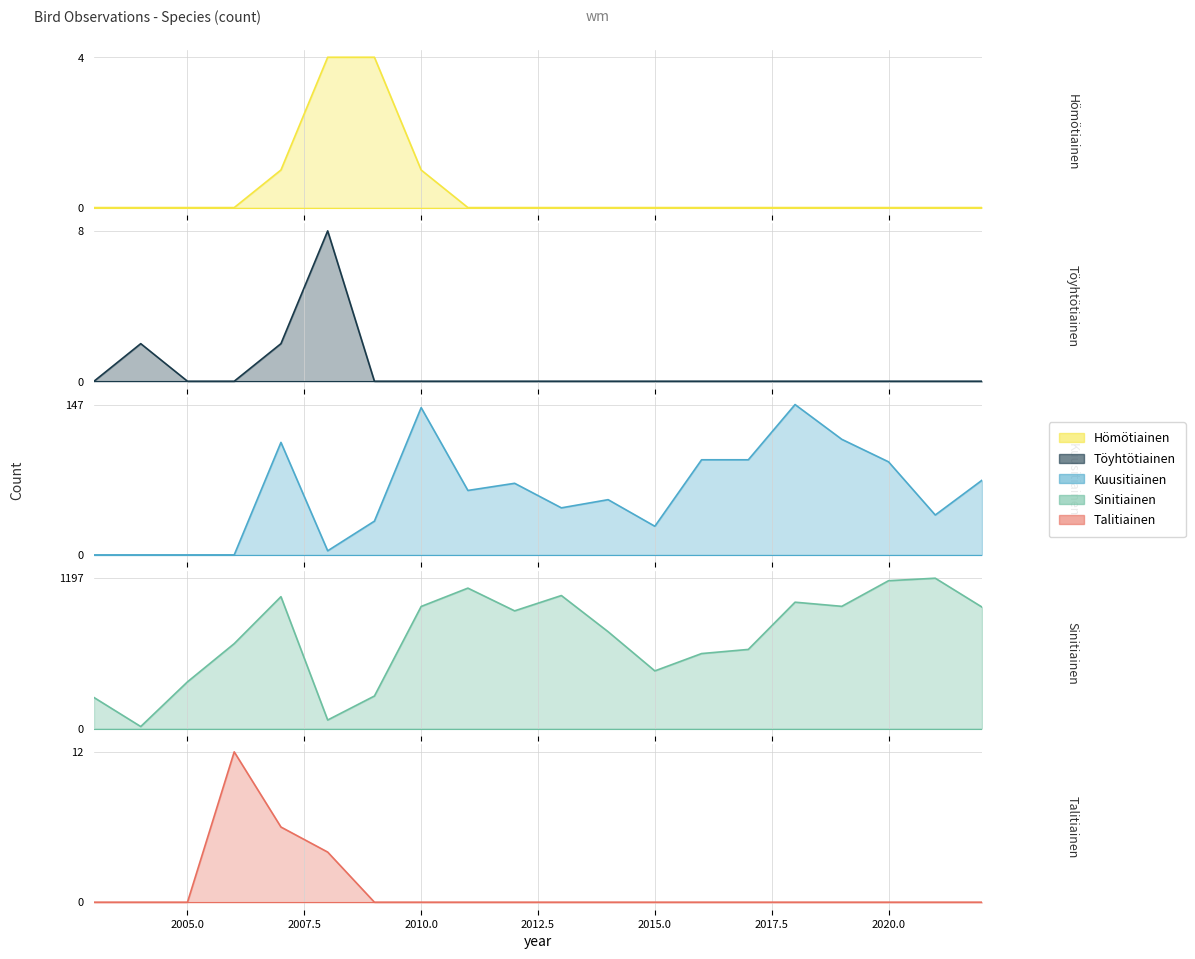

True or false: Talitiainen has a value of 0 at 2004.

True